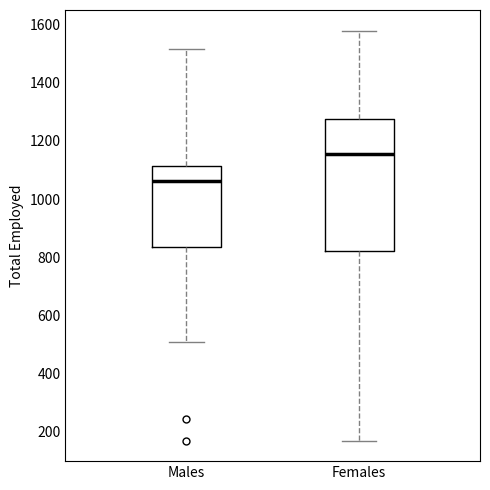

Where does the median line of the box for Males sit on the y-axis? The values are not printed on the chart, so give them approximately, as read against the axis.

1060